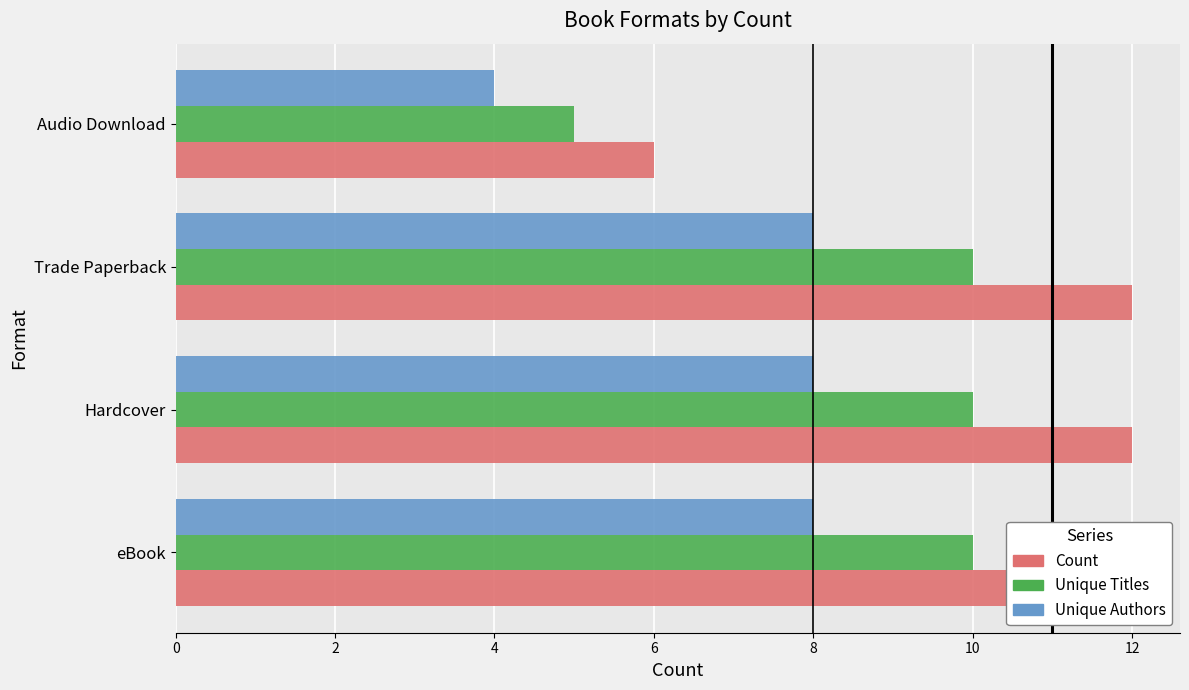

How many data points does each series have?

4